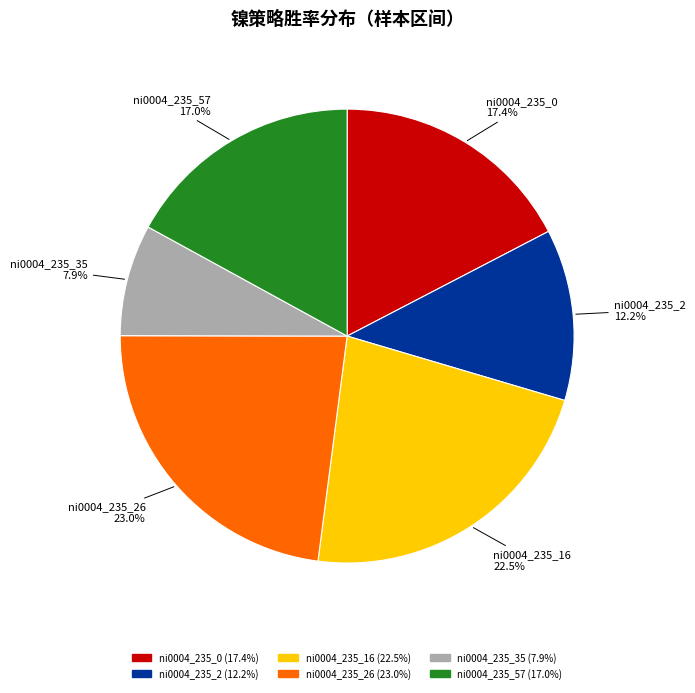

What is the largest slice in the pie chart?

ni0004_235_26